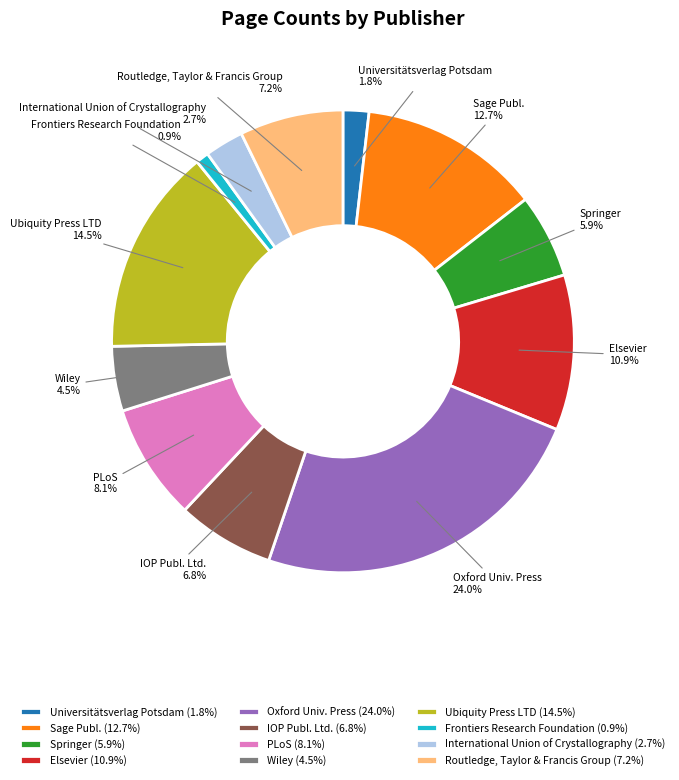

Is there a majority slice in this chart?

No